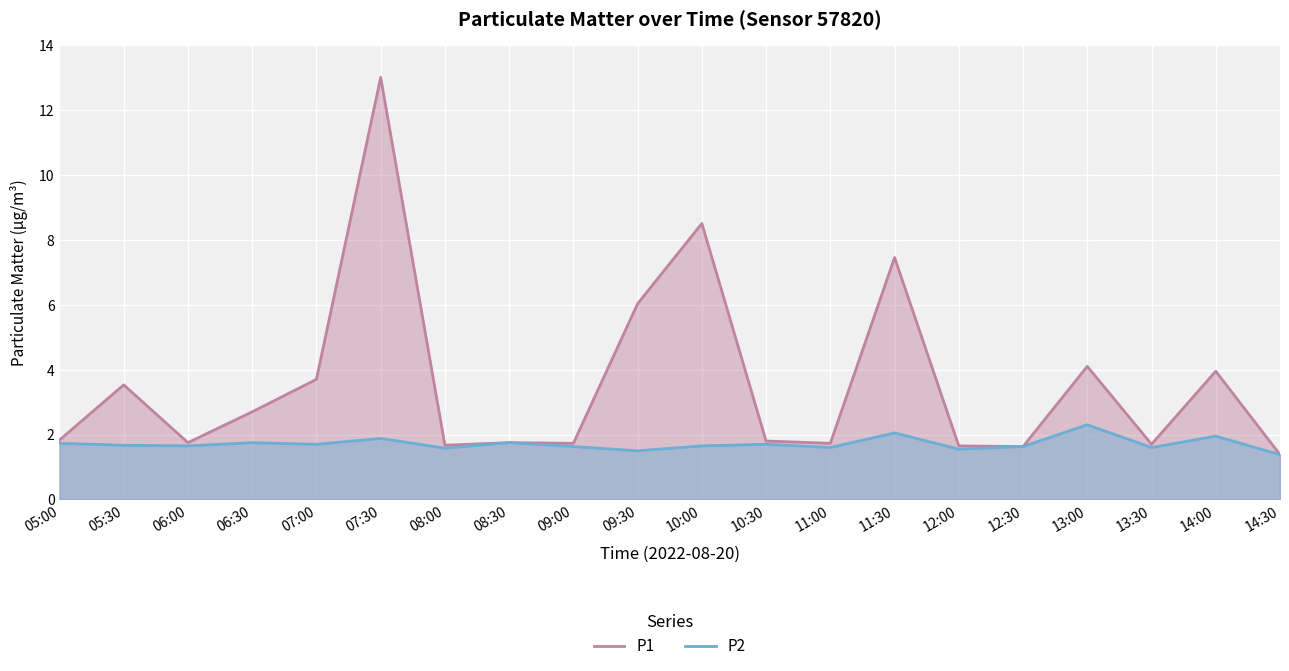

True or false: P1 and P2 cross at least once.

False